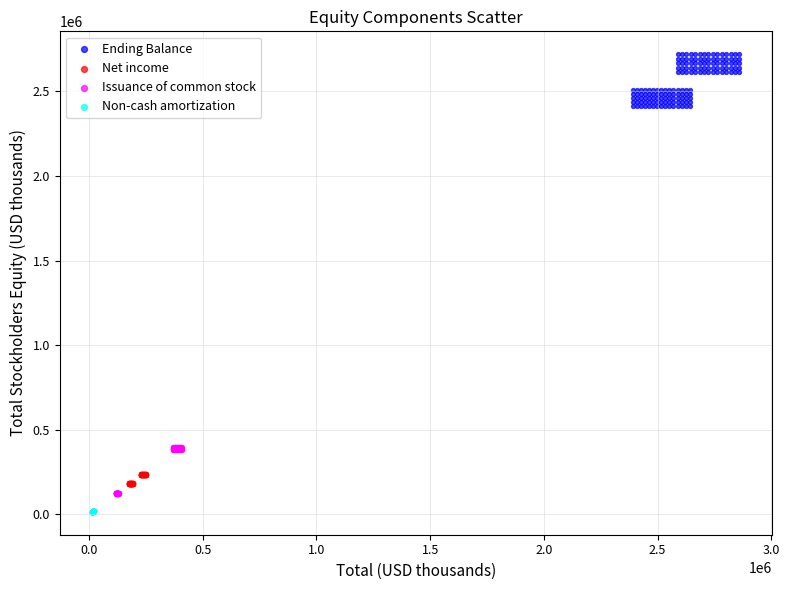

What are all the series names shown in the legend?

Ending Balance, Net income, Issuance of common stock, Non-cash amortization